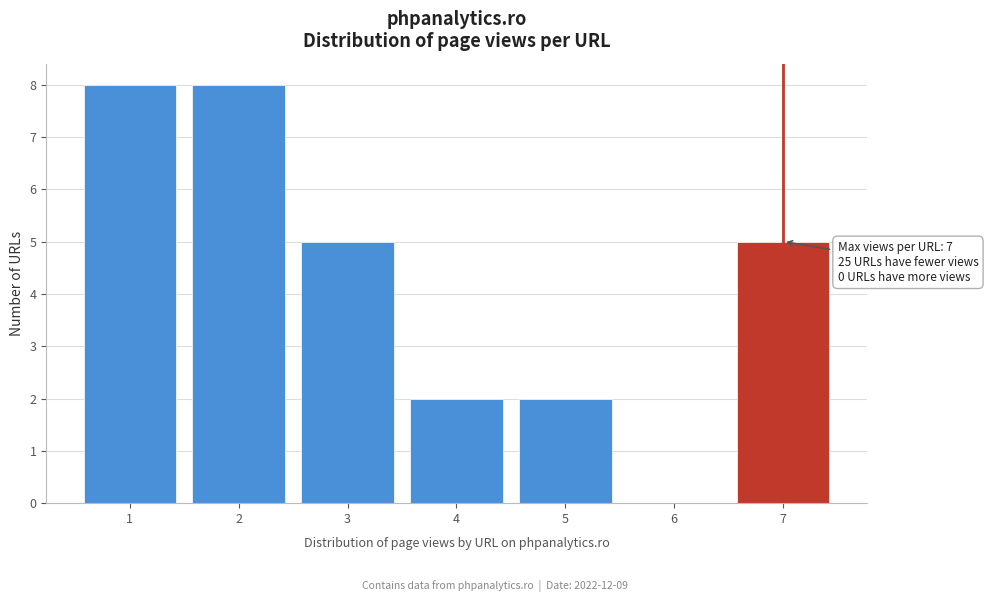

Reading left to right, transcribe all the data shown in this chart.

1=8	2=8	3=5	4=2	5=2	6=0	7=5